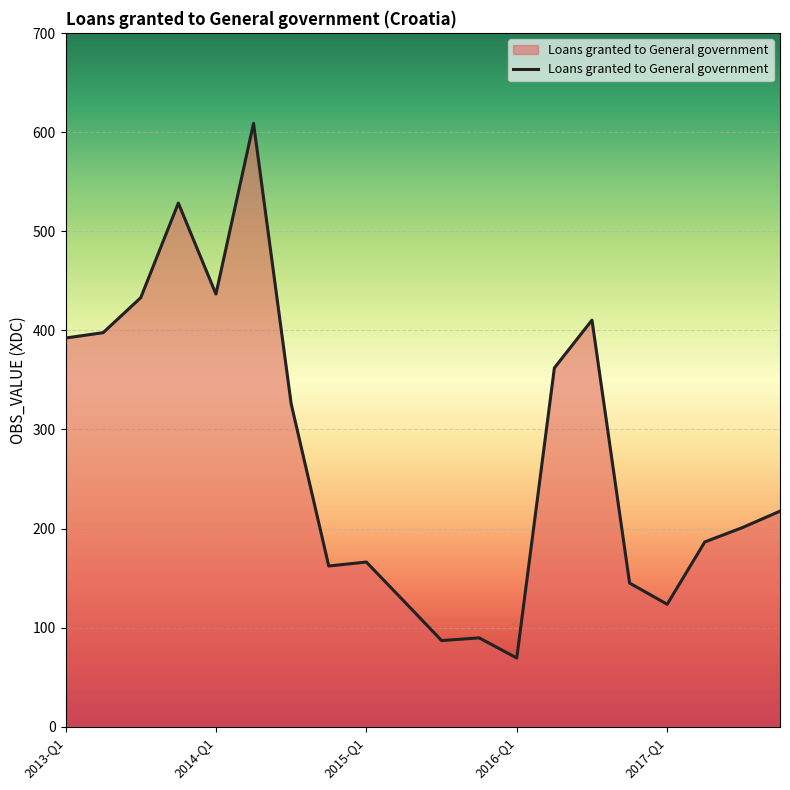

What is the maximum value shown in the chart?

608.8